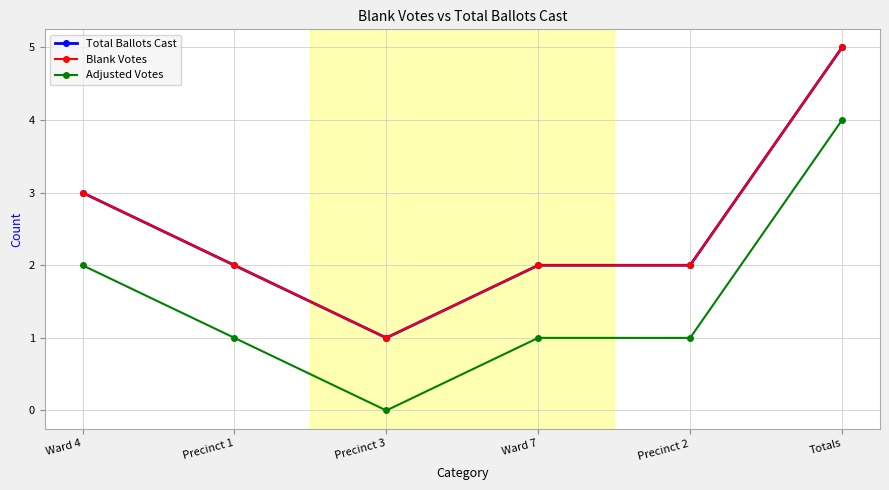

Is this an area chart (filled region under the line)?

No